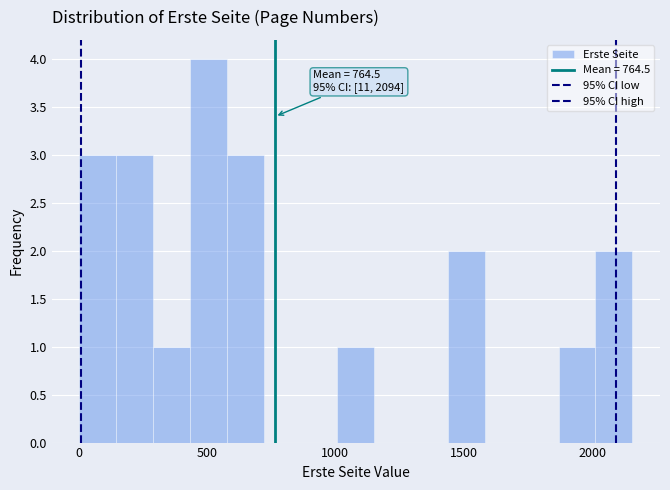

Read against the x-axis, roughly where is the centre of the tallest bar?

500